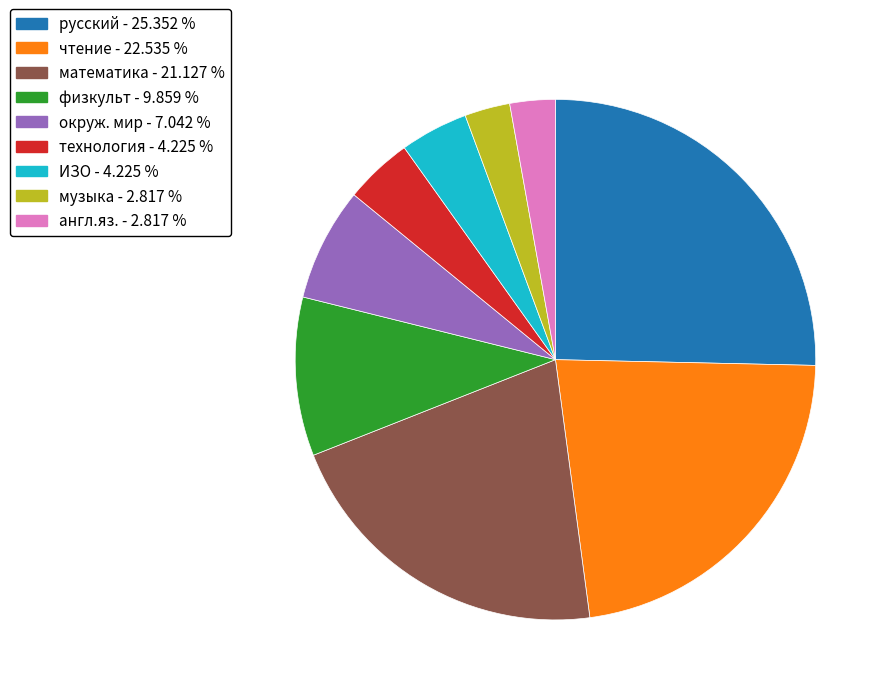

What is the ratio of the value at ИЗО - 4.225 % to the value at физкульт - 9.859 %?

0.4